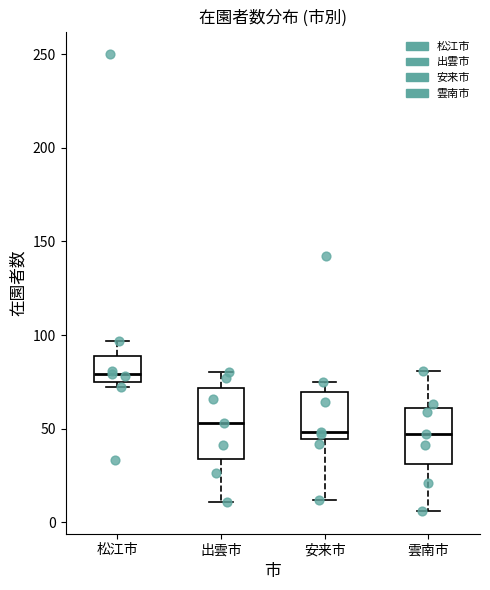

Reading left to right, transcribe this box plot: for each box, give where its median line is, the range the box spans, and where its two whiskers end, as read against the y-axis. The values are not printed on the chart, so give them approximately, as read against the axis.

松江市: median 80, box 75 to 90, whiskers 70 to 95
出雲市: median 55, box 35 to 70, whiskers 10 to 80
安来市: median 50, box 45 to 70, whiskers 10 to 75
雲南市: median 45, box 30 to 60, whiskers 5 to 80